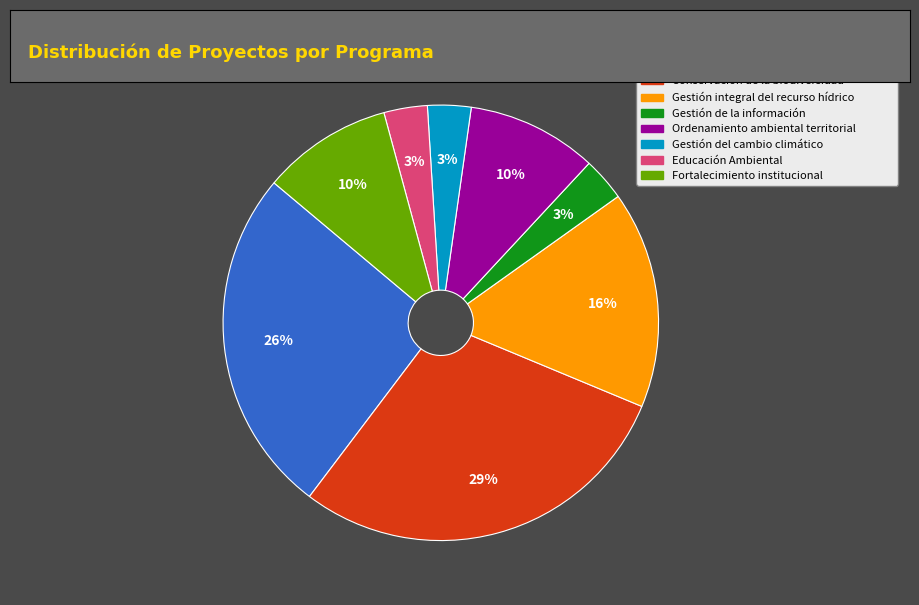

Is there any slice that represents more than half of the pie?

No